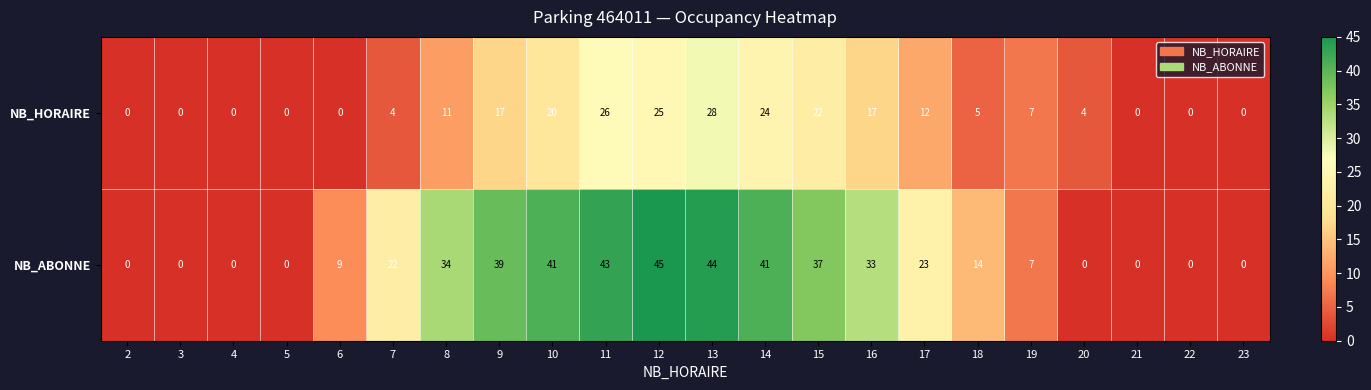

What is the spread (max minus min) of values at 12?

20